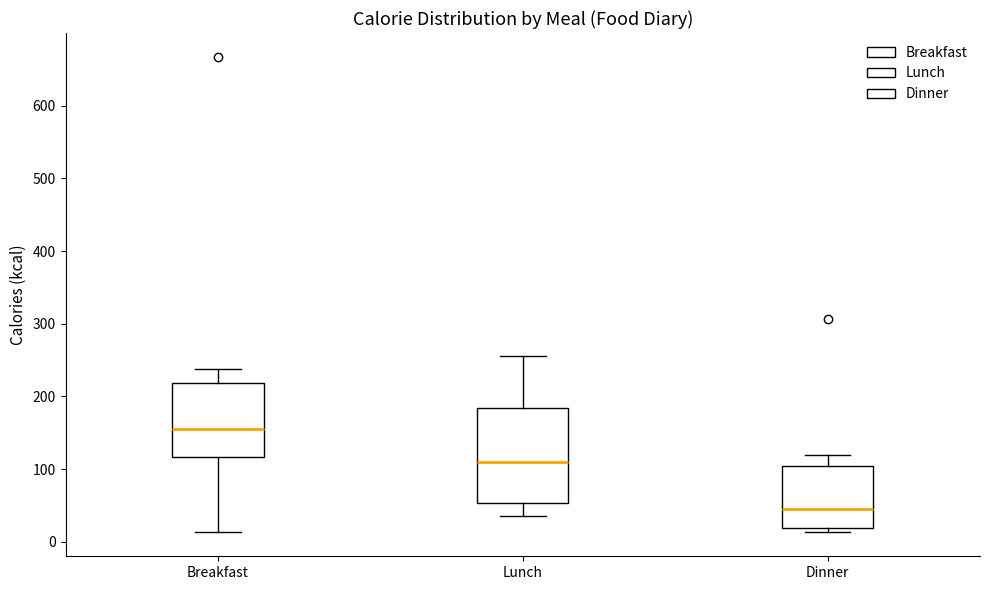

Where does the upper whisker of the box for Lunch end on the y-axis? The values are not printed on the chart, so give them approximately, as read against the axis.

260